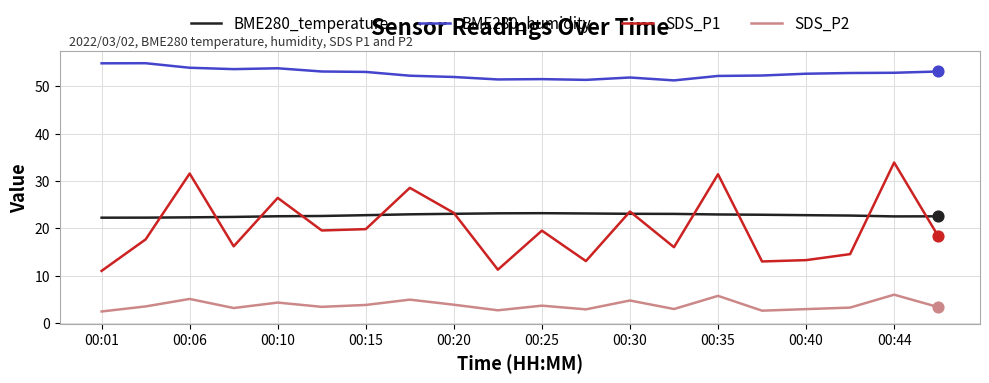

Which series has the largest total across all categories?

BME280_humidity